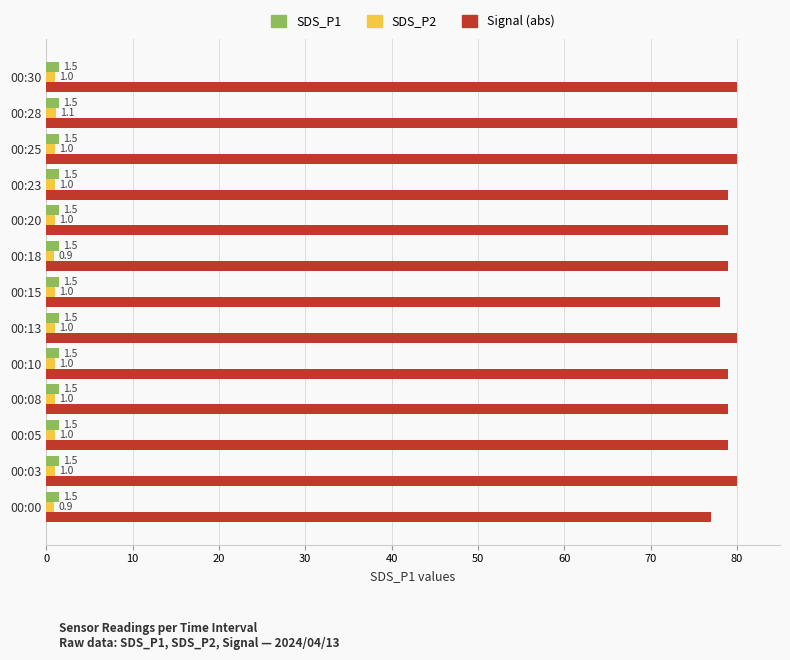

Count the number of categories in the chart.

13